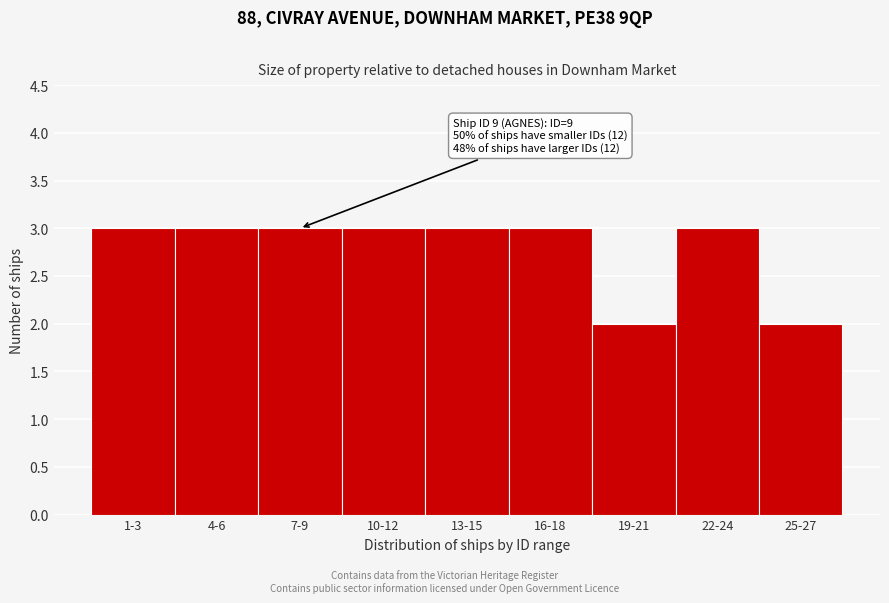

Reading left to right, list all the values displayed in this chart.

3	3	3	3	3	3	2	3	2